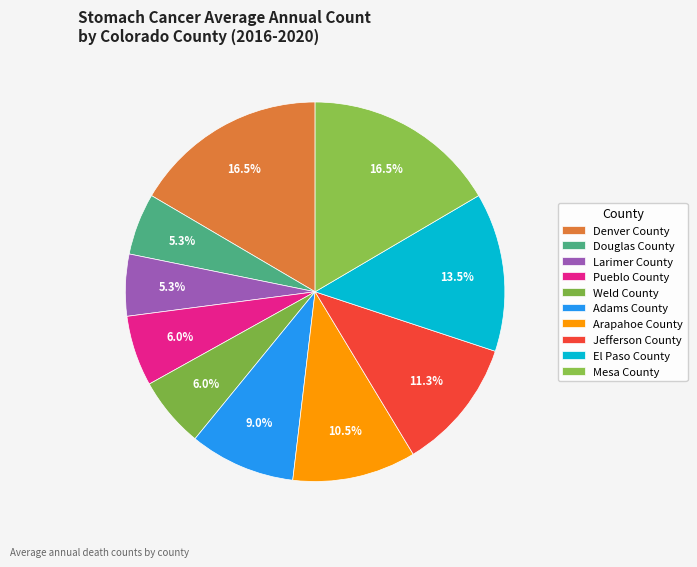

True or false: Douglas County accounts for 12% of the total.

False